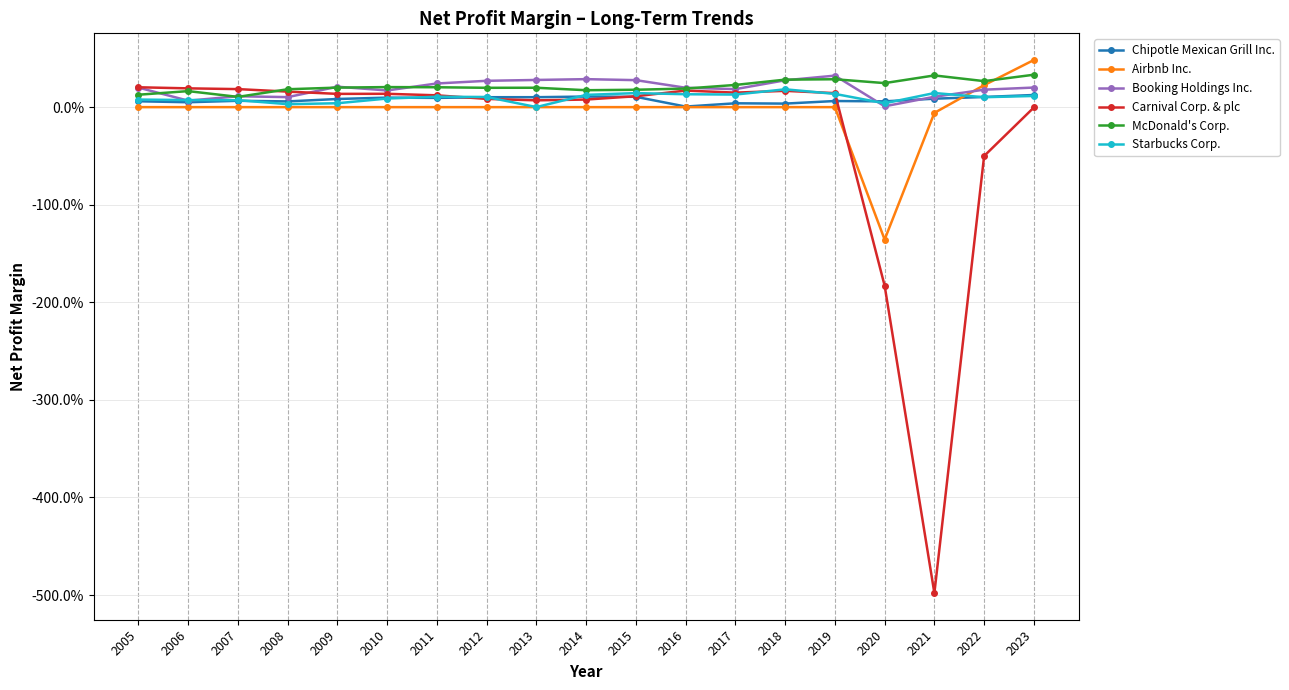

What are all the series names shown in the legend?

Chipotle Mexican Grill Inc., Airbnb Inc., Booking Holdings Inc., Carnival Corp. & plc, McDonald's Corp., Starbucks Corp.